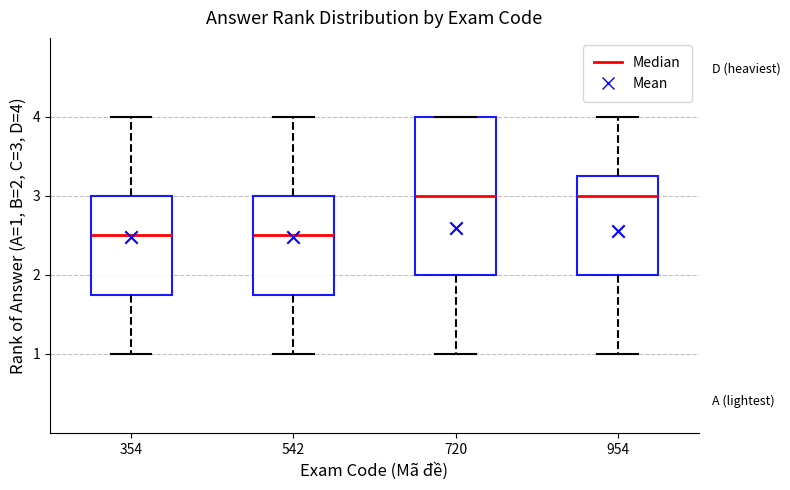

Reading left to right, read every box against the y-axis: the position of its median line, the range the box covers, and the ends of its whiskers. The values are not printed on the chart, so give them approximately, as read against the axis.

354: median 2.5, box 1.8 to 3.0, whiskers 1.0 to 4.0
542: median 2.5, box 1.8 to 3.0, whiskers 1.0 to 4.0
720: median 3.0, box 2.0 to 4.0, whiskers 1.0 to 4.0
954: median 3.0, box 2.0 to 3.3, whiskers 1.0 to 4.0